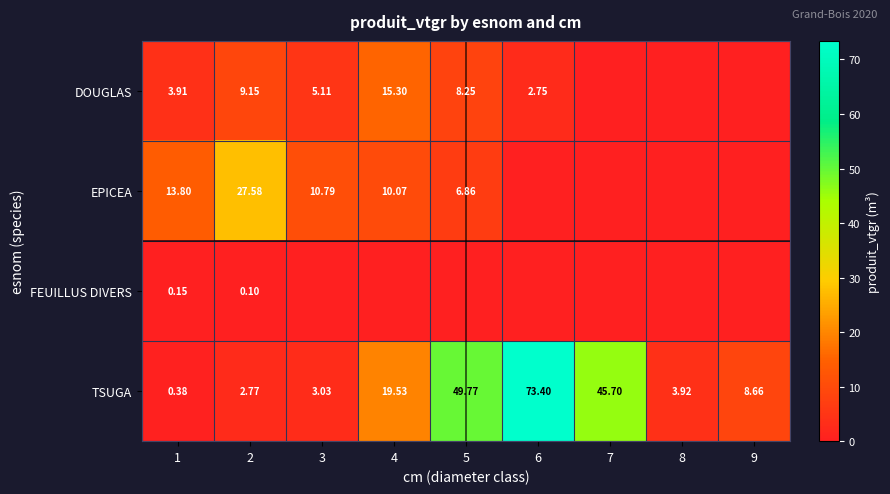

The value of FEUILLUS DIVERS at 7 is 0.1. True or false?

False